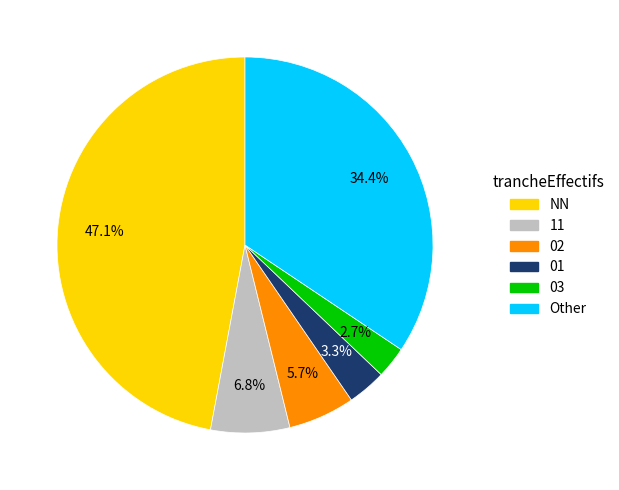

Does 11 account for over 50% of the chart?

No